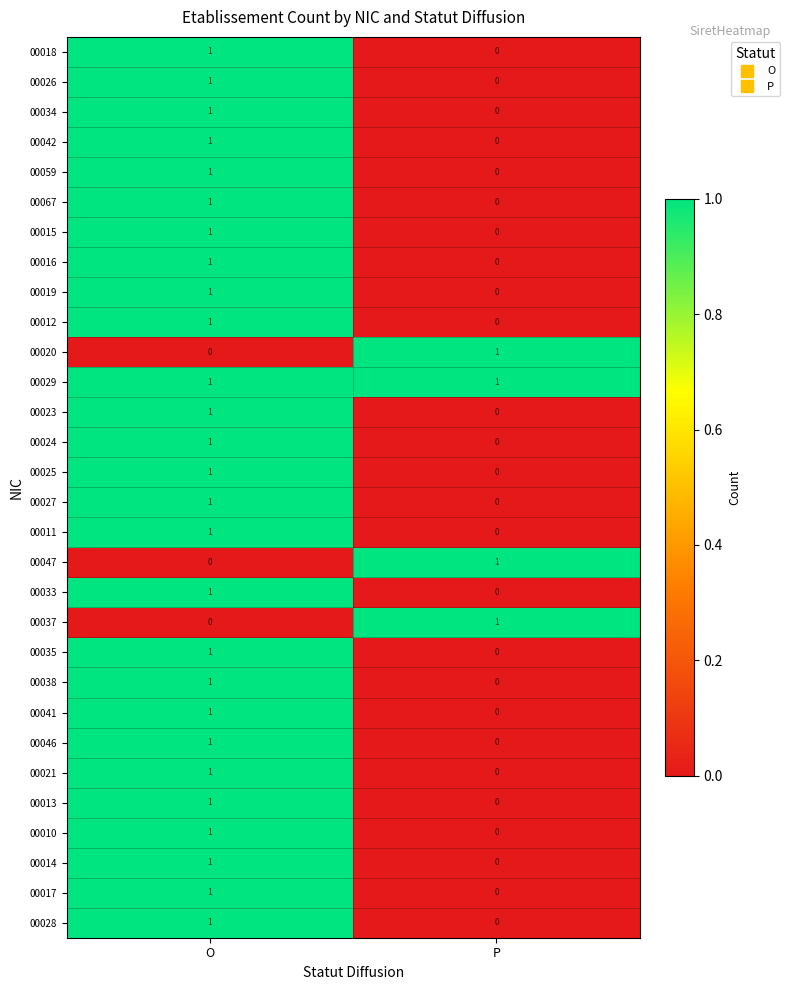

How many series are shown in this chart?

30